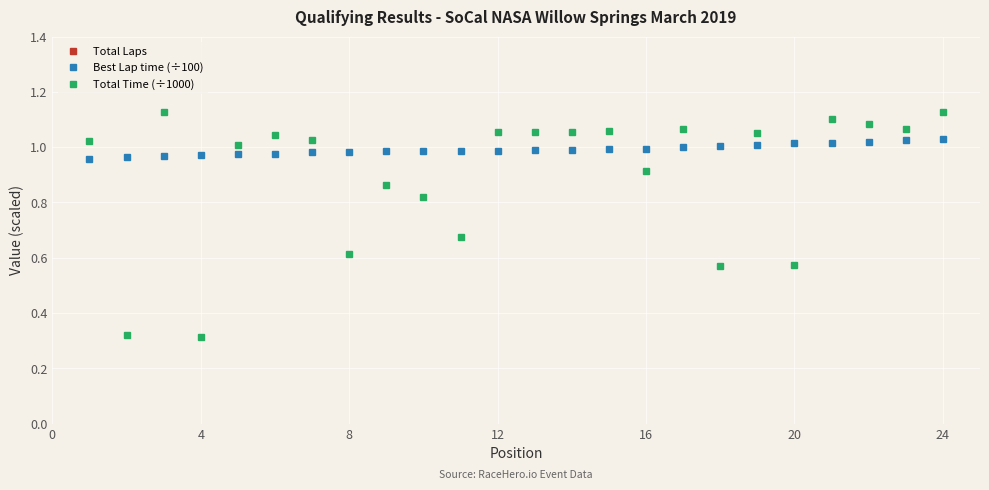

After their last crossing, which series has the higher values: Best Lap time (÷100) or Total Time (÷1000)?

Total Time (÷1000)